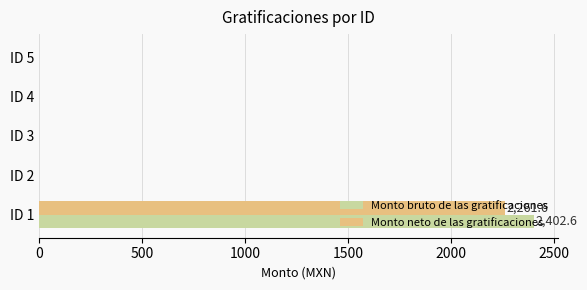

Is the value of Monto neto de las gratificaciones at ID 3 greater than the value of Monto bruto de las gratificaciones at ID 1?

No